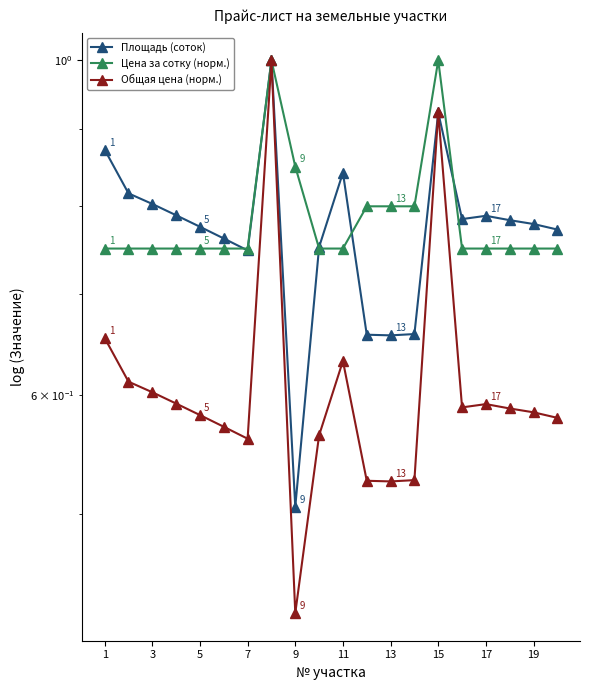

What is the lowest value of the Цена за сотку (норм.) series?

0.8